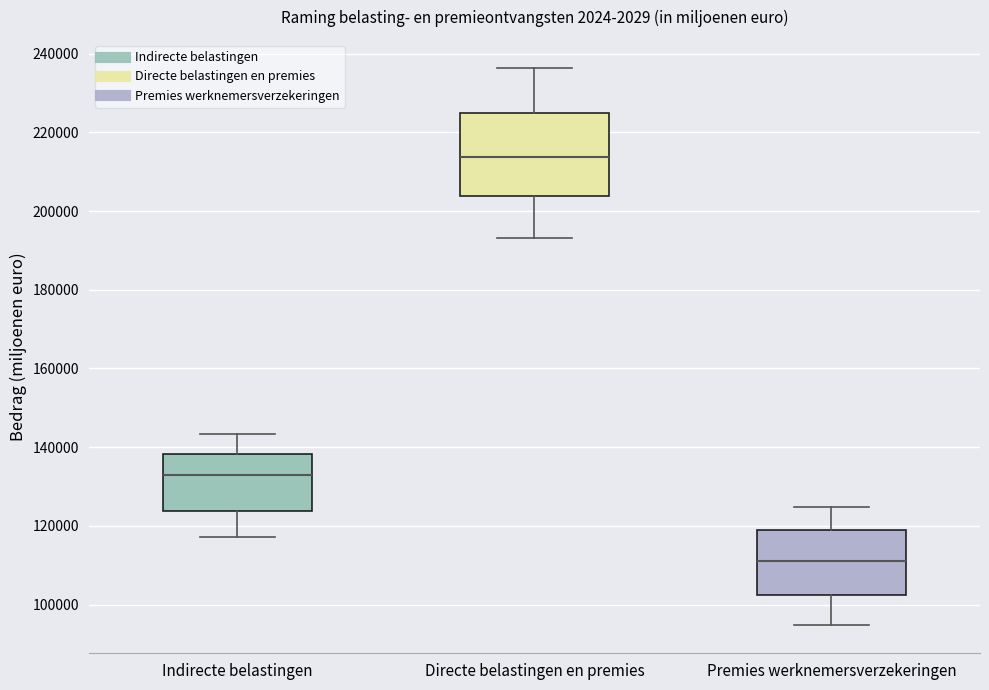

Reading left to right, read every box against the y-axis: the position of its median line, the range the box covers, and the ends of its whiskers. The values are not printed on the chart, so give them approximately, as read against the axis.

Indirecte belastingen: median 132000, box 124000 to 138000, whiskers 118000 to 144000
Directe belastingen en premies: median 214000, box 204000 to 224000, whiskers 194000 to 236000
Premies werknemersverzekeringen: median 112000, box 102000 to 120000, whiskers 94000 to 124000